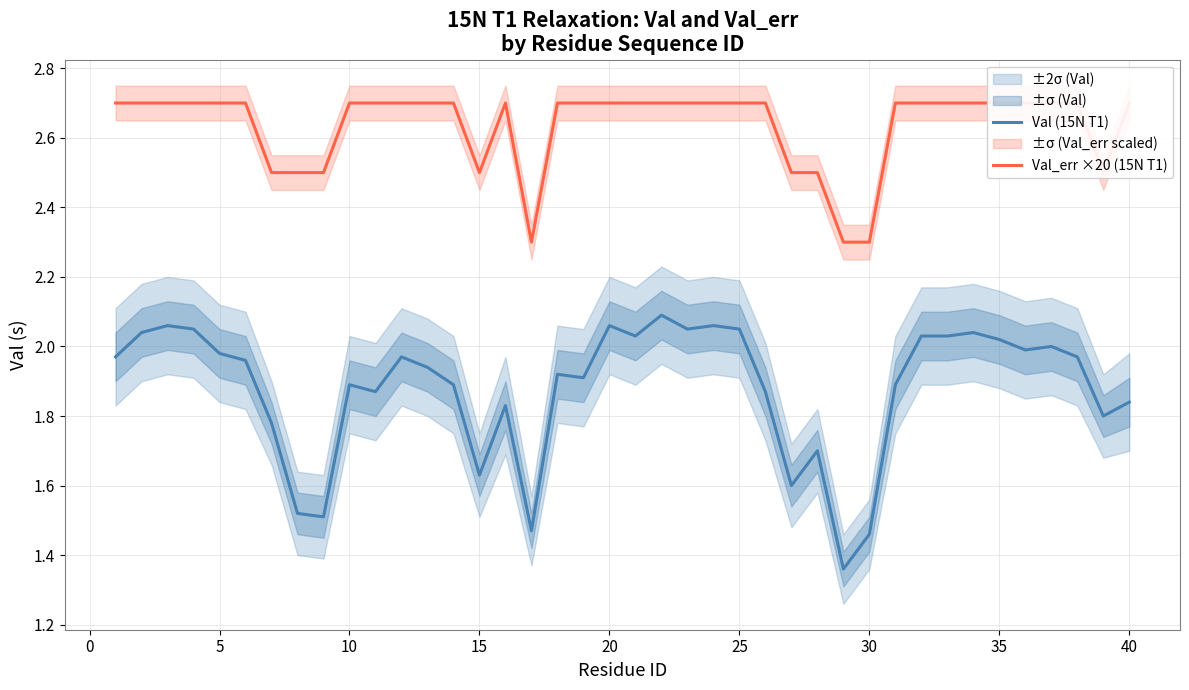

What is the sum of all Val_err ×20 (15N T1) values?

105.4